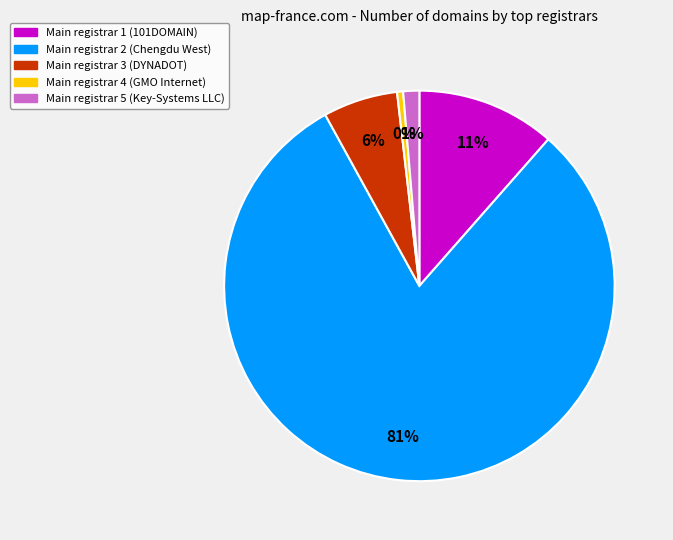

To the nearest percent, what is the difference between the Main registrar 5 (Key-Systems LLC) and Main registrar 3 (DYNADOT) slice percentages?

5%